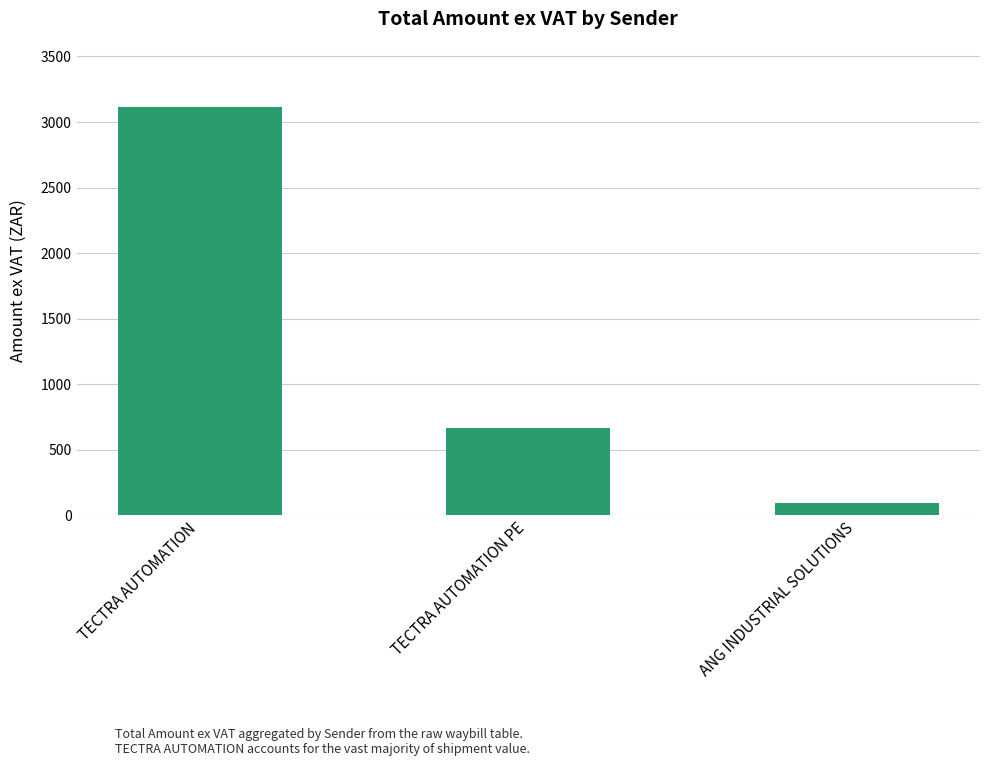

Rank the categories by value from highest to lowest.

TECTRA AUTOMATION, TECTRA AUTOMATION PE, ANG INDUSTRIAL SOLUTIONS